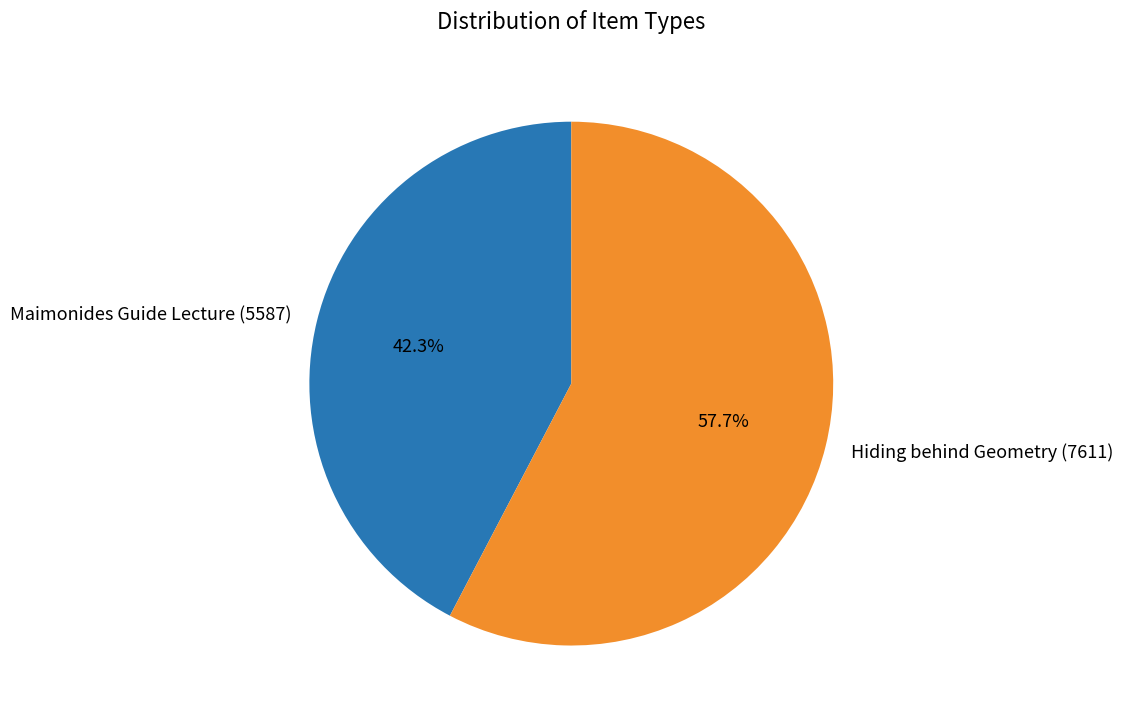

What percentage is NOT represented by Maimonides Guide Lecture (5587)?

57.7%